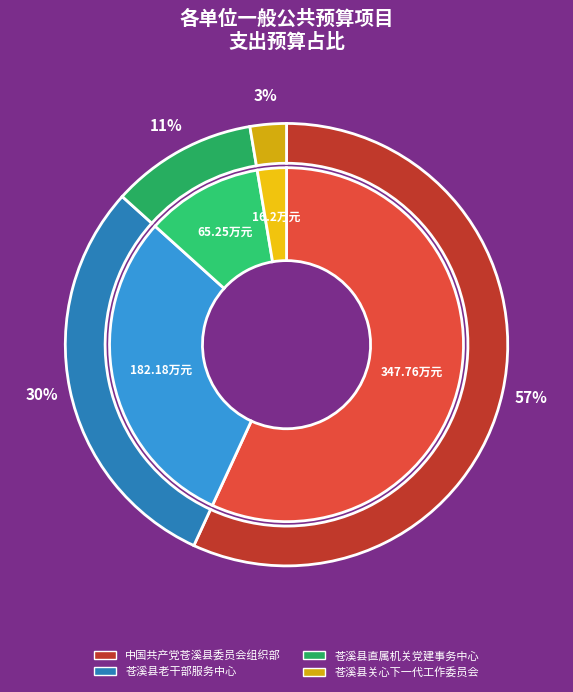

Which slice is the largest?

中国共产党苍溪县委员会组织部